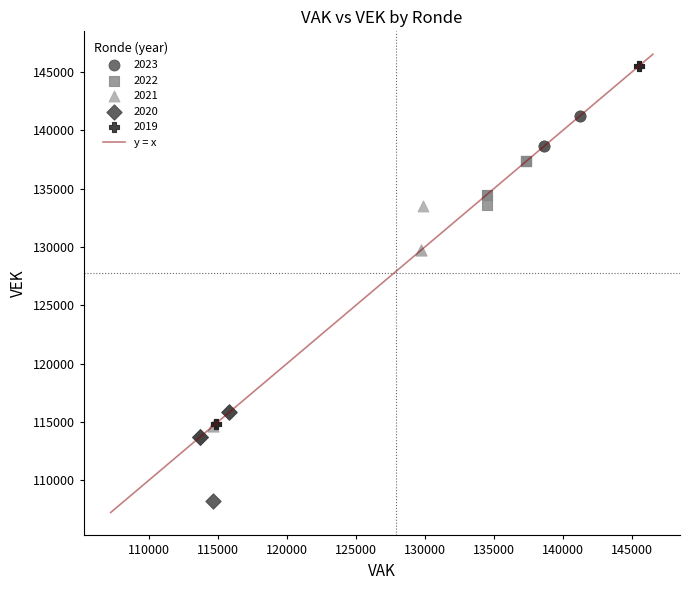

Which series has the largest Y range (max minus min)?

2019